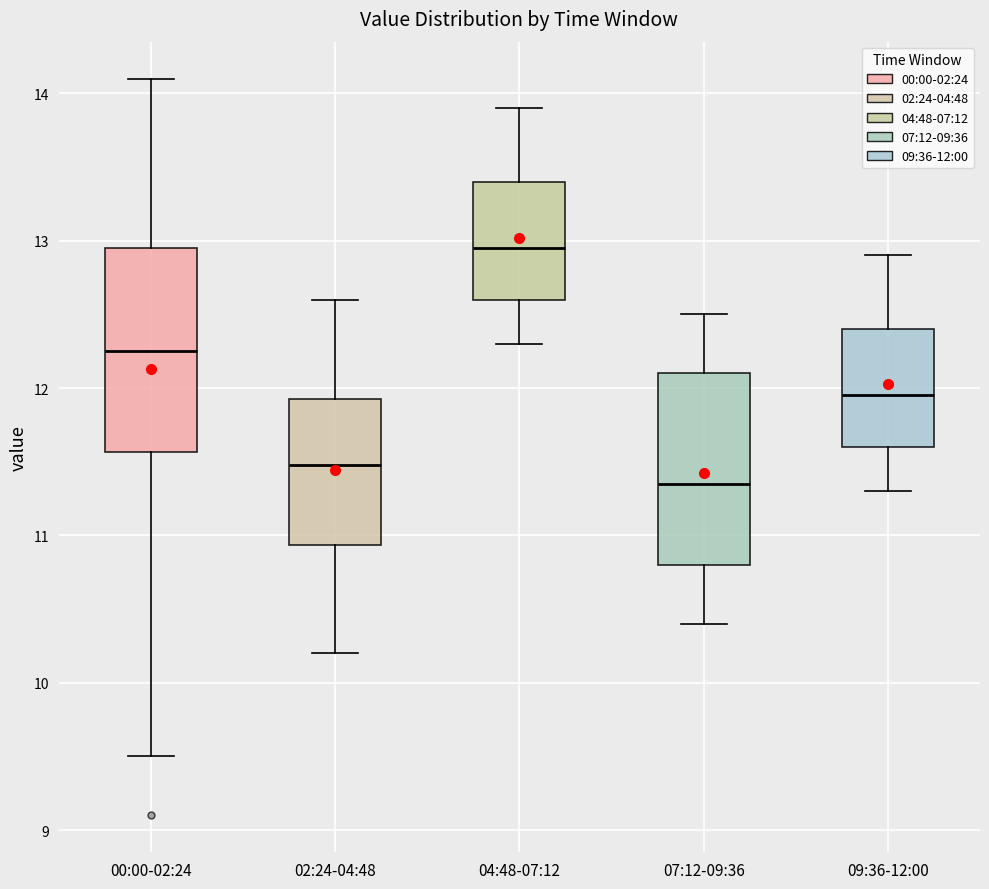

Which box has the highest median line?

04:48-07:12